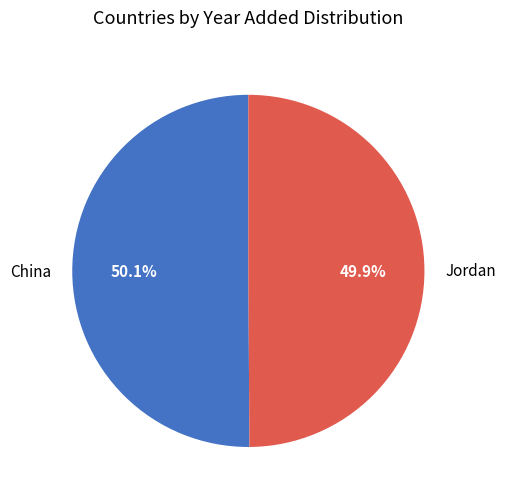

Does any single category account for the majority?

Yes